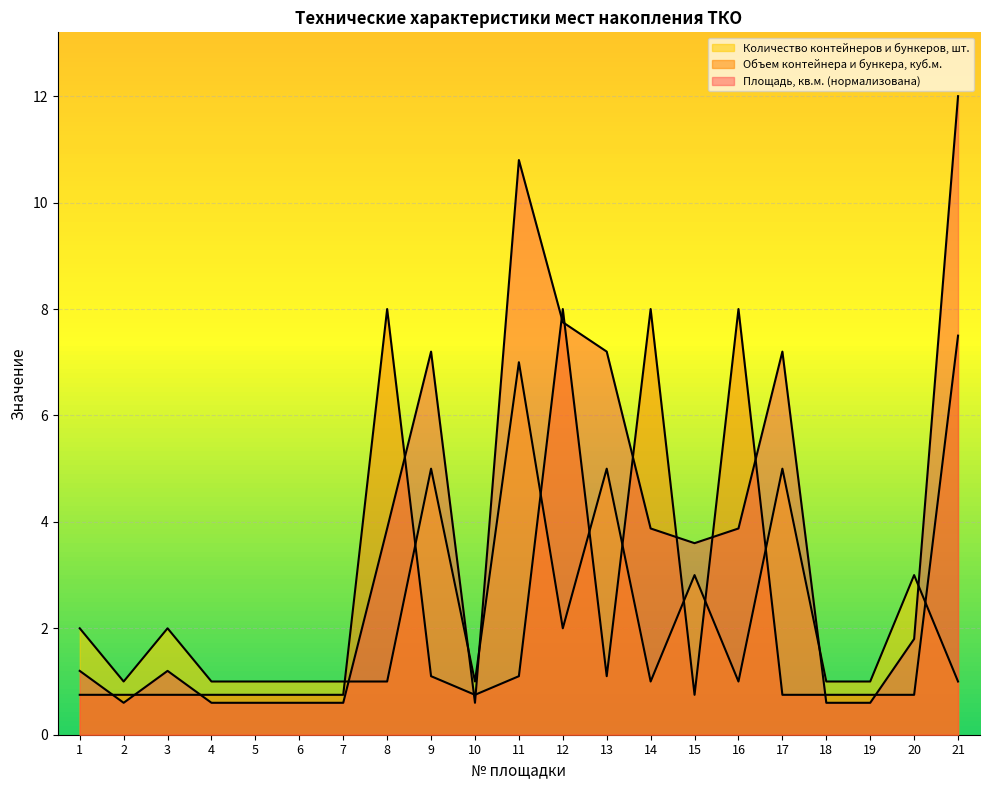

Reading left to right, transcribe all the data shown in this chart.

Площадь, кв.м.: 1.2	0.6	1.2	0.6	0.6	0.6	0.6	3.9	7.2	0.6	10.8	7.8	7.2	3.9	3.6	3.9	7.2	0.6	0.6	1.8	12.0
Объем контейнера и бункера, куб.м.: 0.8	0.8	0.8	0.8	0.8	0.8	0.8	8.0	1.1	0.8	1.1	8.0	1.1	8.0	0.8	8.0	0.8	0.8	0.8	0.8	7.5
Количество контейнеров и бункеров, шт.: 2.0	1.0	2.0	1.0	1.0	1.0	1.0	1.0	5.0	1.0	7.0	2.0	5.0	1.0	3.0	1.0	5.0	1.0	1.0	3.0	1.0